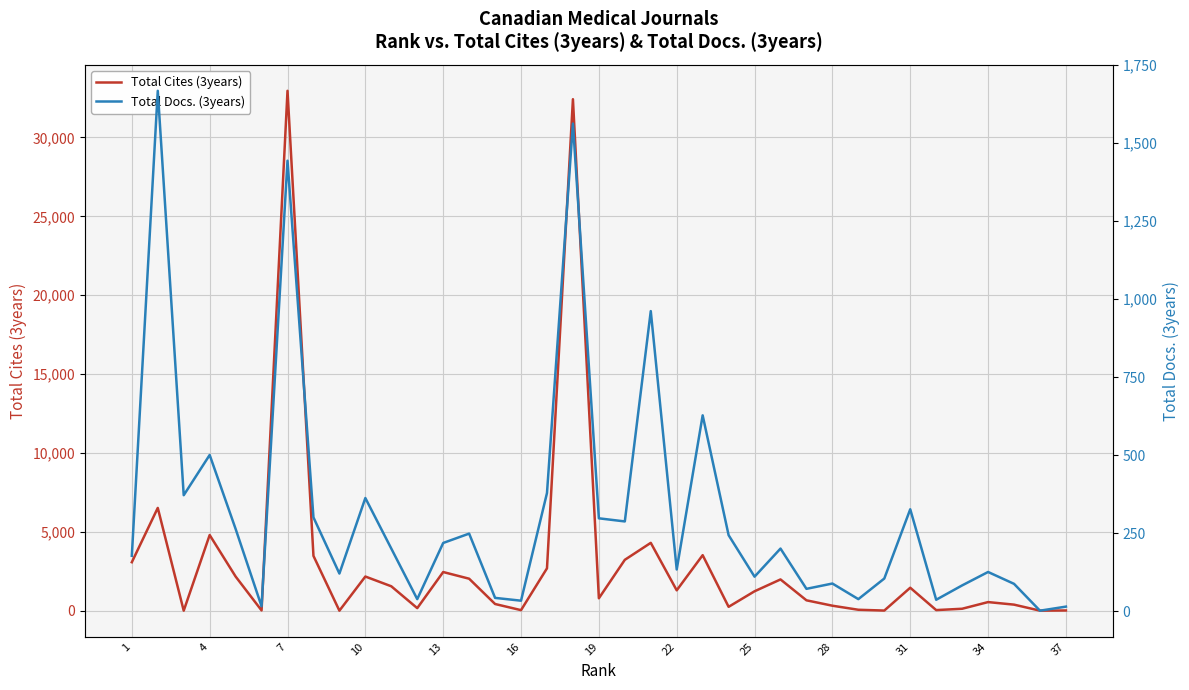

After their last crossing, which series has the higher values: Total Cites (3years) or Total Docs. (3years)?

Total Cites (3years)